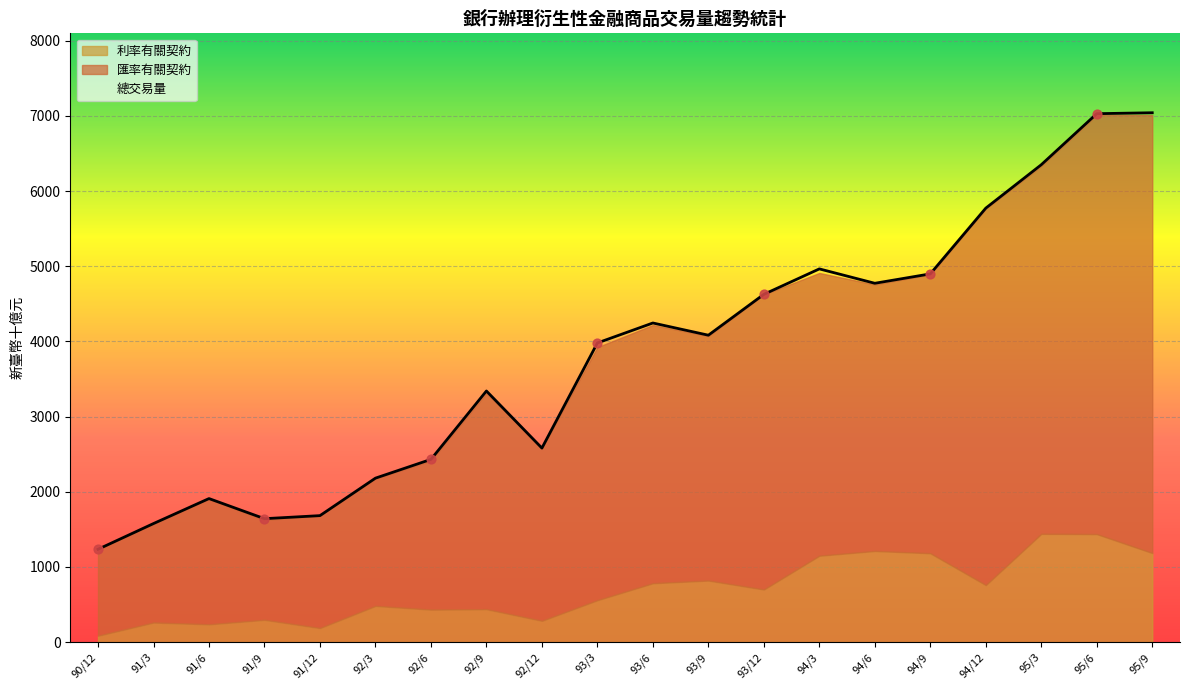

What are all the series names shown in the legend?

總交易量, 匯率有關契約, 利率有關契約